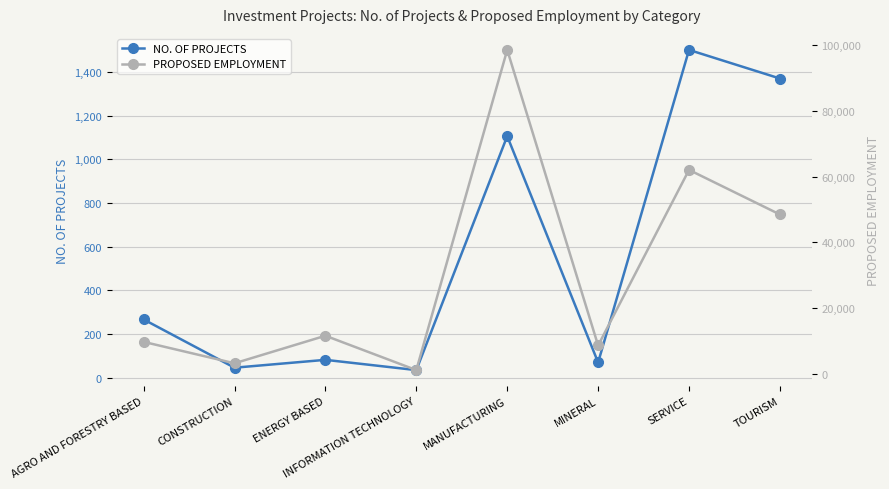

The PROPOSED EMPLOYMENT series shows 5507 at AGRO AND FORESTRY BASED. True or false?

False